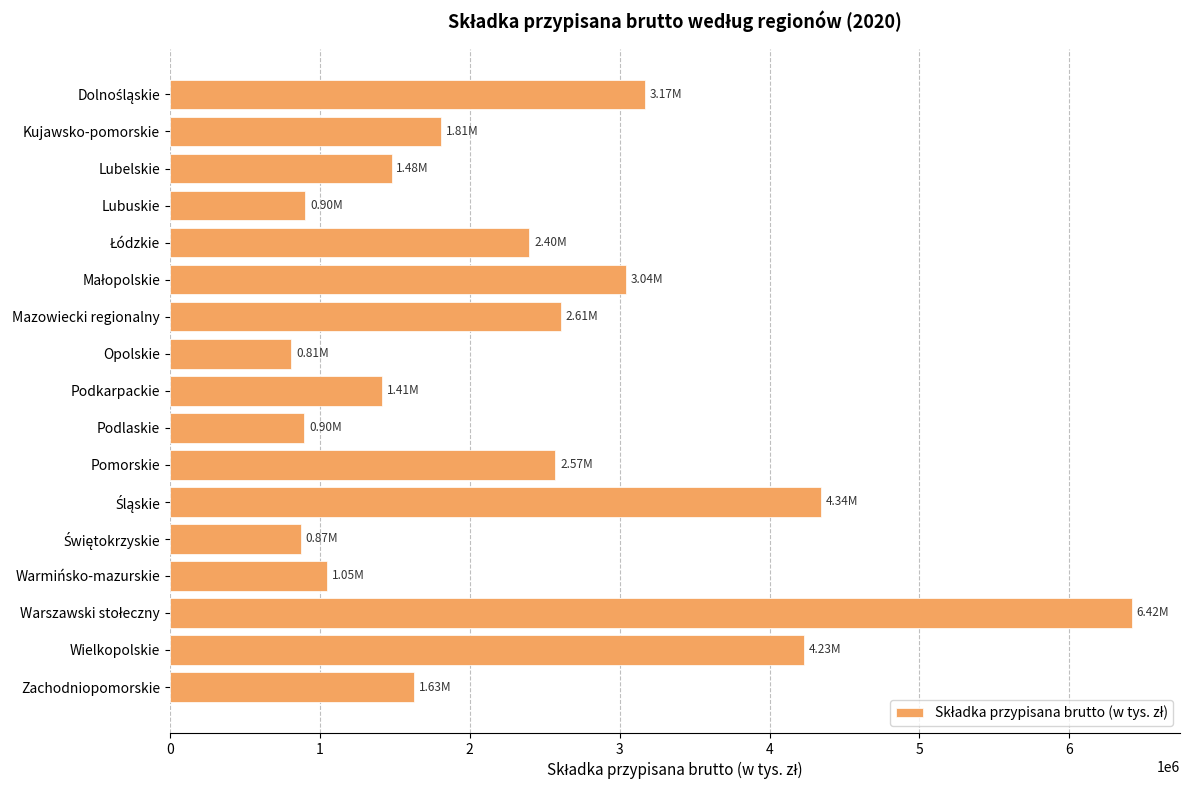

What is the label of the 15th bar from the bottom?

Lubelskie